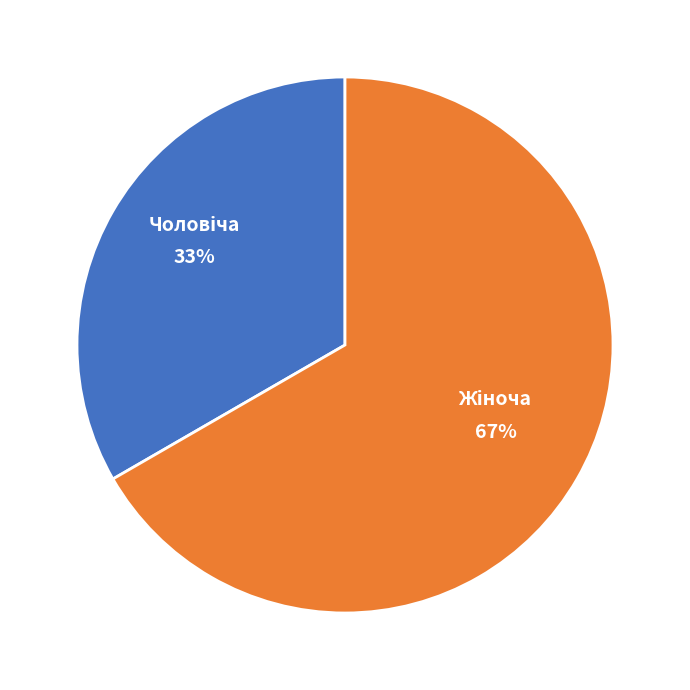

Is there any slice that represents more than half of the pie?

Yes